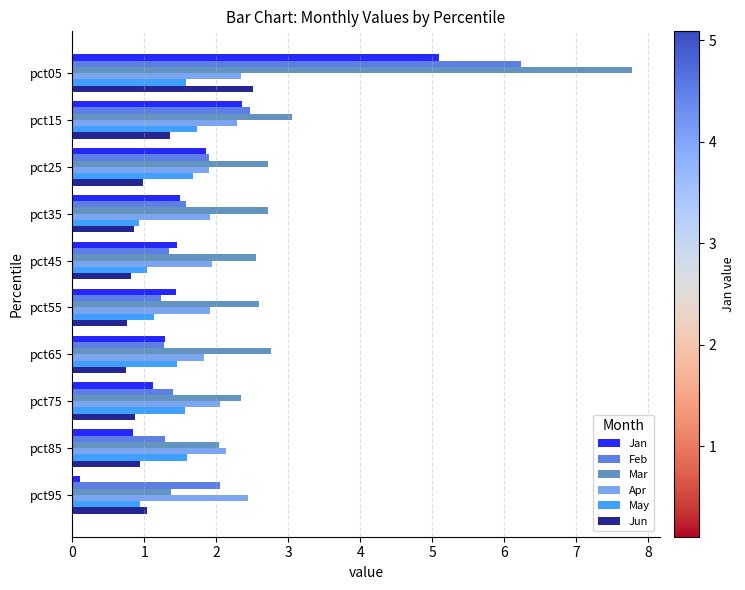

Rank the series by their maximum value, from lowest to highest.

May, Apr, Jun, Jan, Feb, Mar